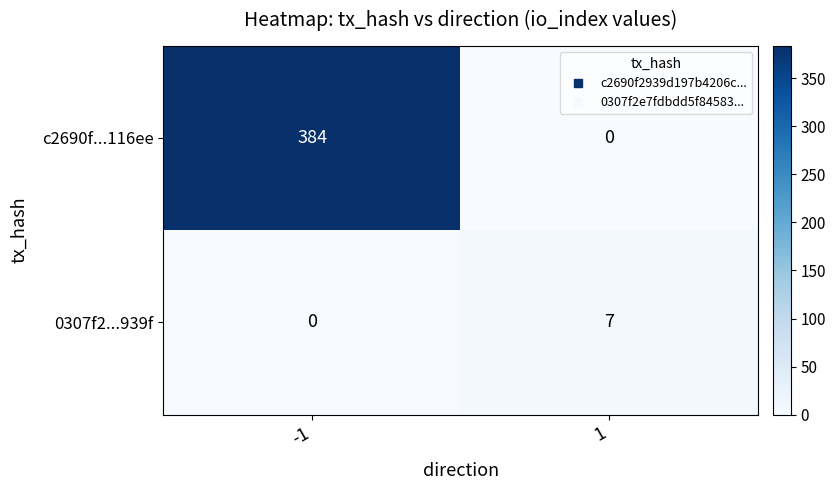

List the series in order of their overall mean, highest first.

c2690f...116ee, 0307f2...939f